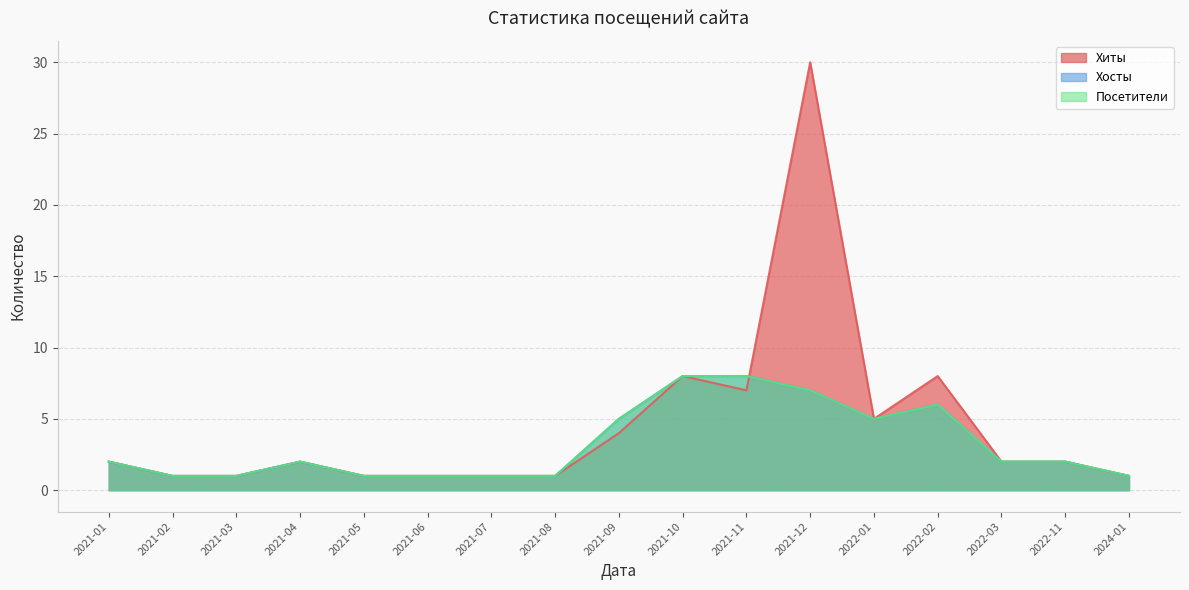

In Посетители, how many points are higher than both neighbors (excluding endpoints)?

2